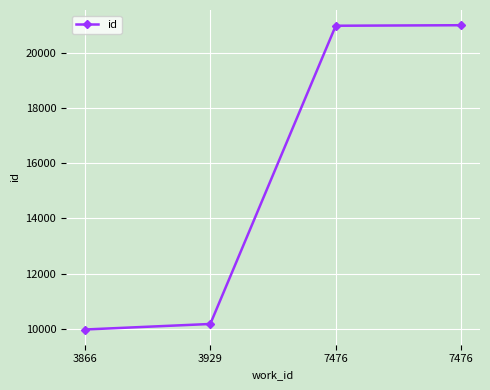

What is the difference between the values at 3929 and 3866?

200